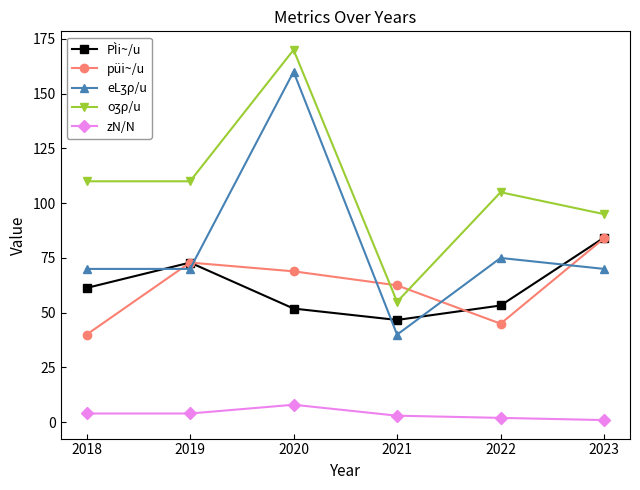

At which label does PÌi~/u reach its minimum?

2021